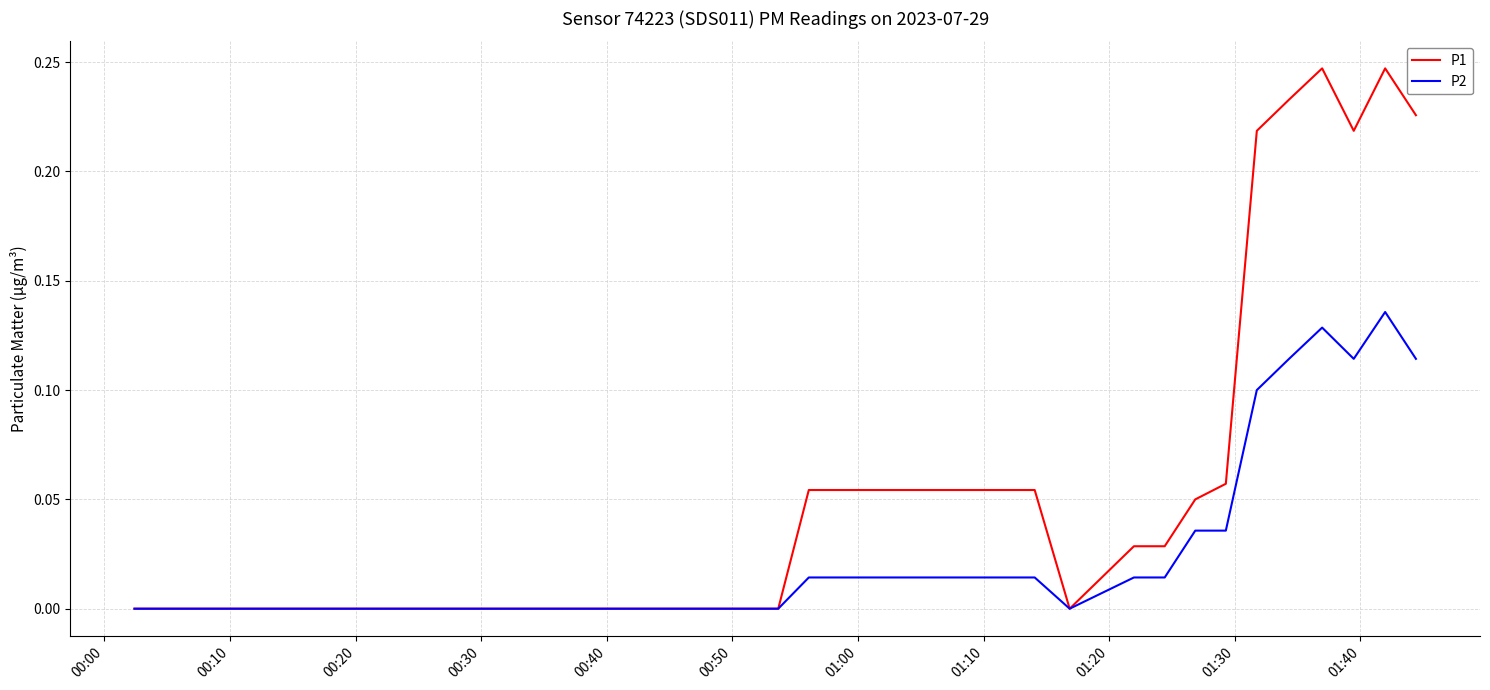

Which series has the largest range (max minus min)?

P1